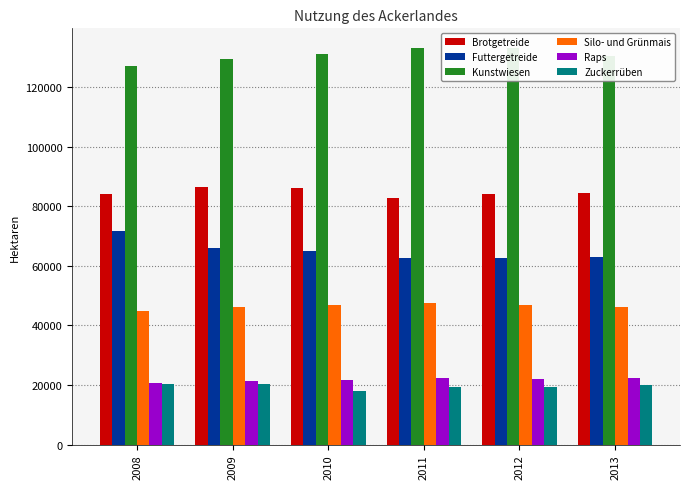

What is the spread (max minus min) of values at 2009?

109269